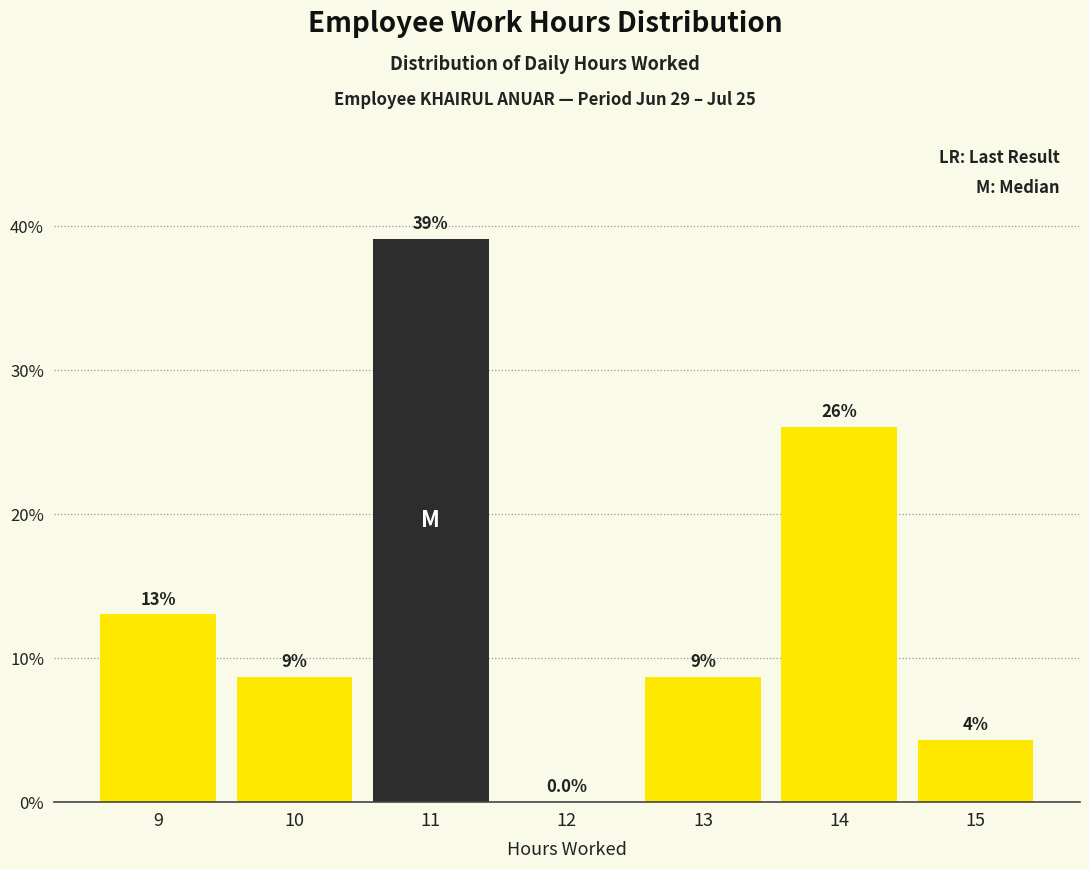

Where does the data first go above 8?

9